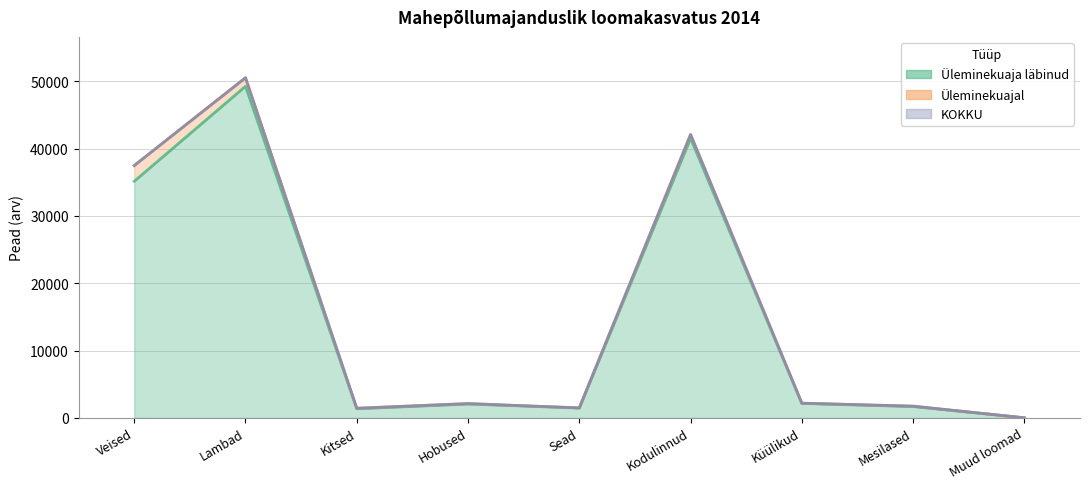

What is the difference between the maximum and minimum values in the Üleminekuaja läbinud series?

49267